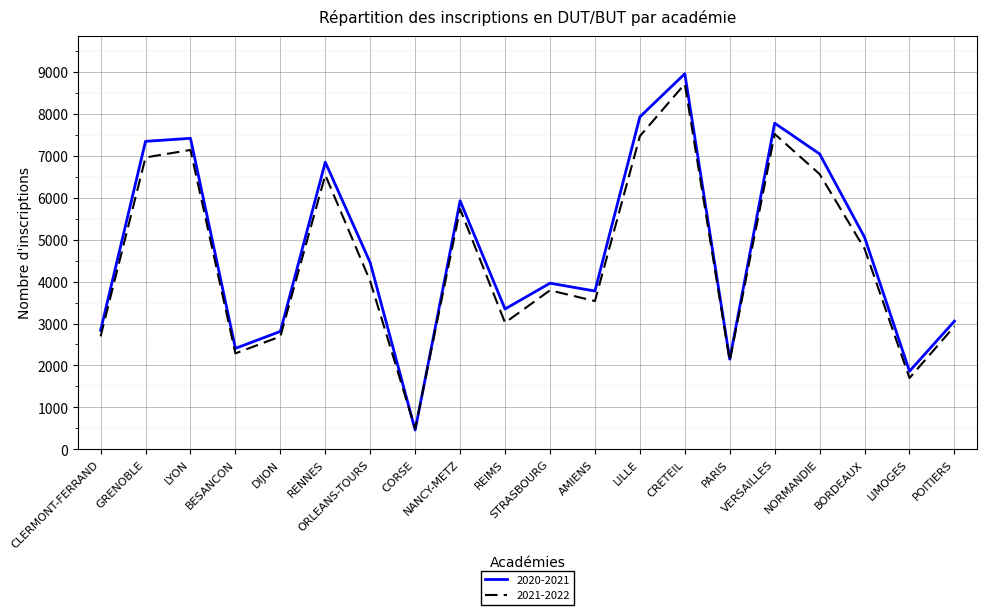

How many interior local valleys does the 2021-2022 series have?

6